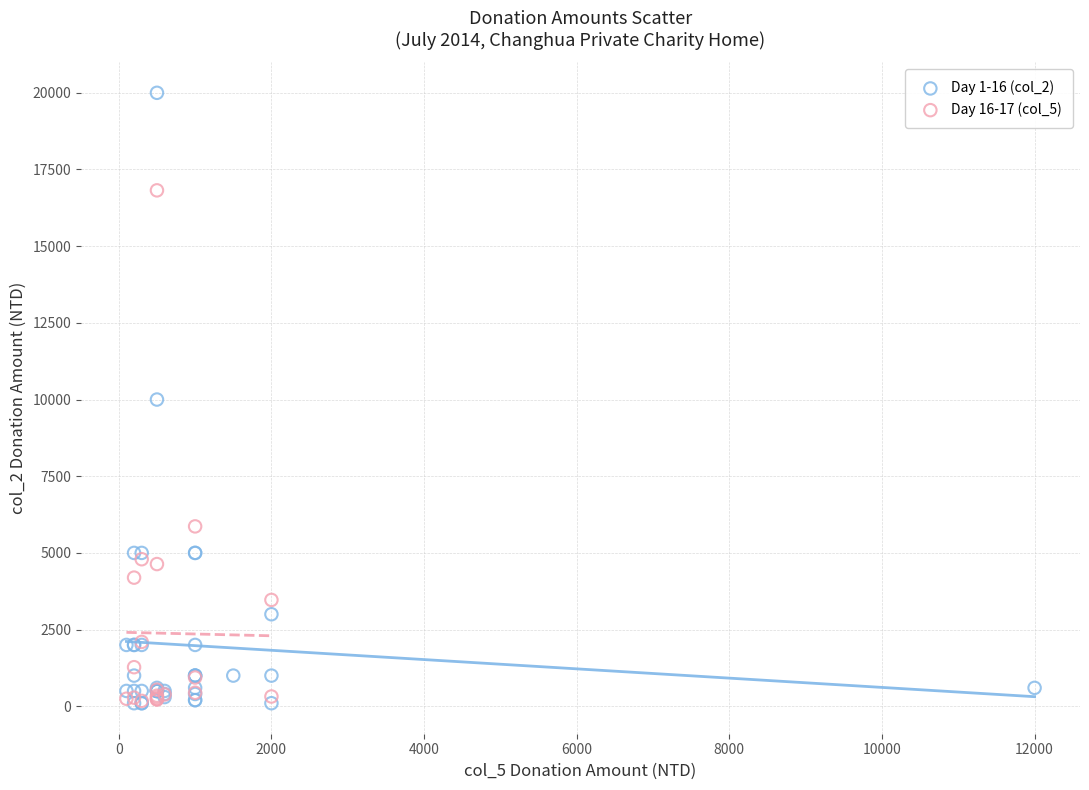

Which series contains the highest Y value?

Day 1-16 (col_2)